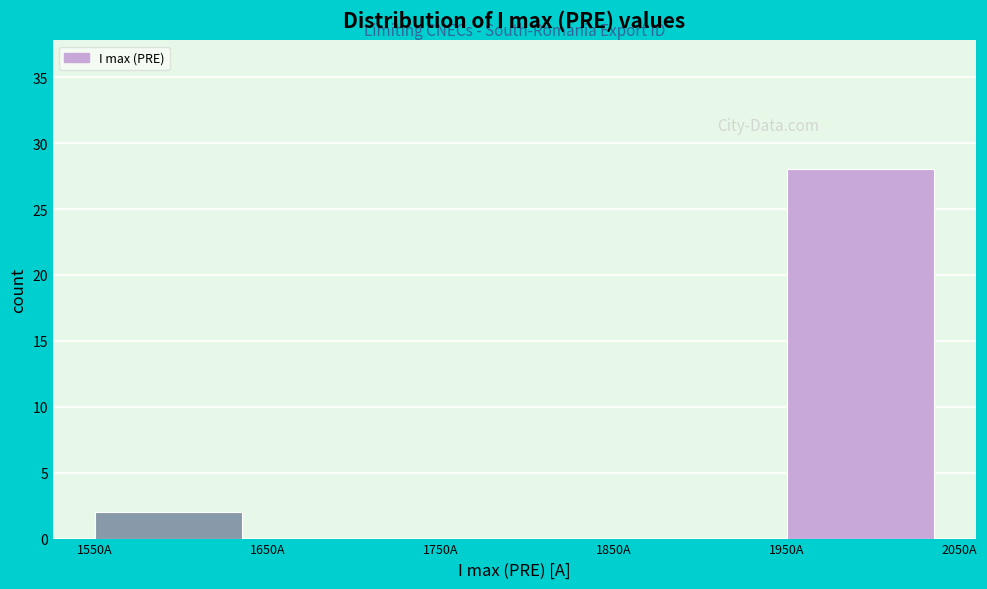

What is the height of the bar covering 1550 to 1650 on the x-axis? The values are not printed on the chart, so give them approximately, as read against the axis.

2